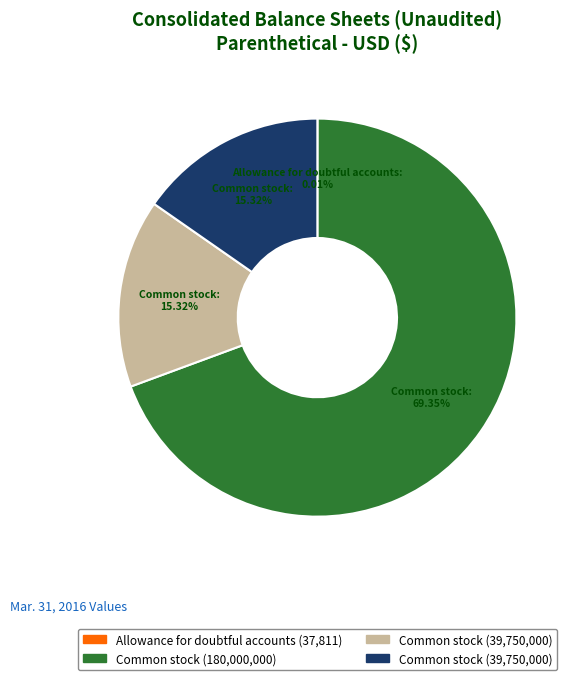

Which slice is the largest?

Common stock, shares authorized